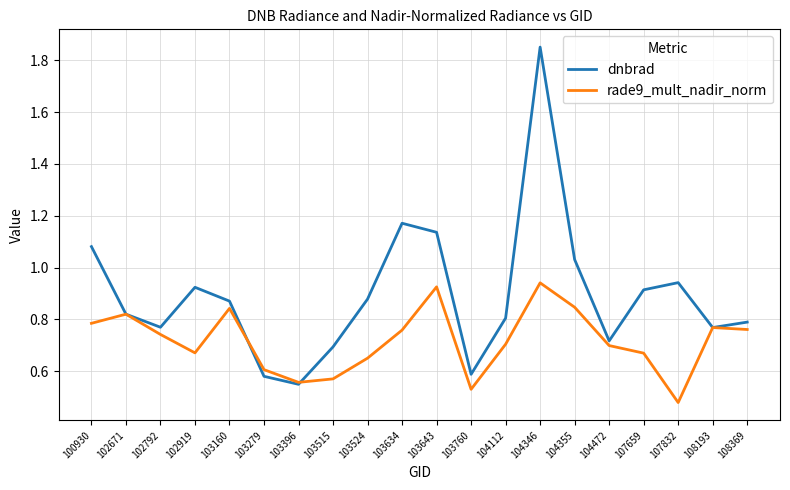

At 103524, list the series in order from smallest to largest.

rade9_mult_nadir_norm, dnbrad